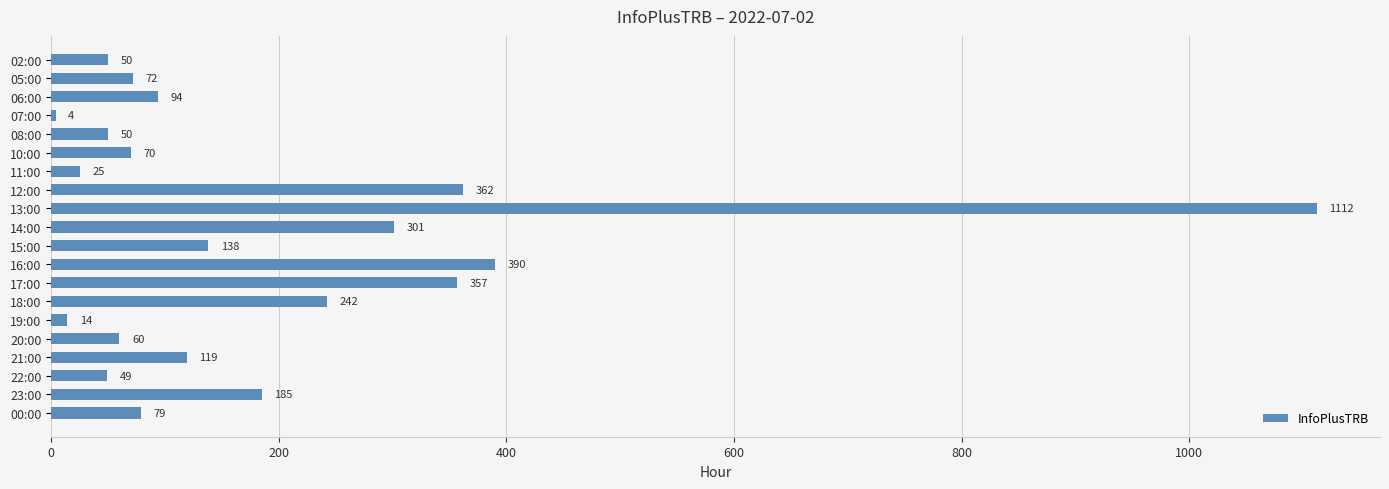

Which label corresponds to the smallest value in the chart?

07:00